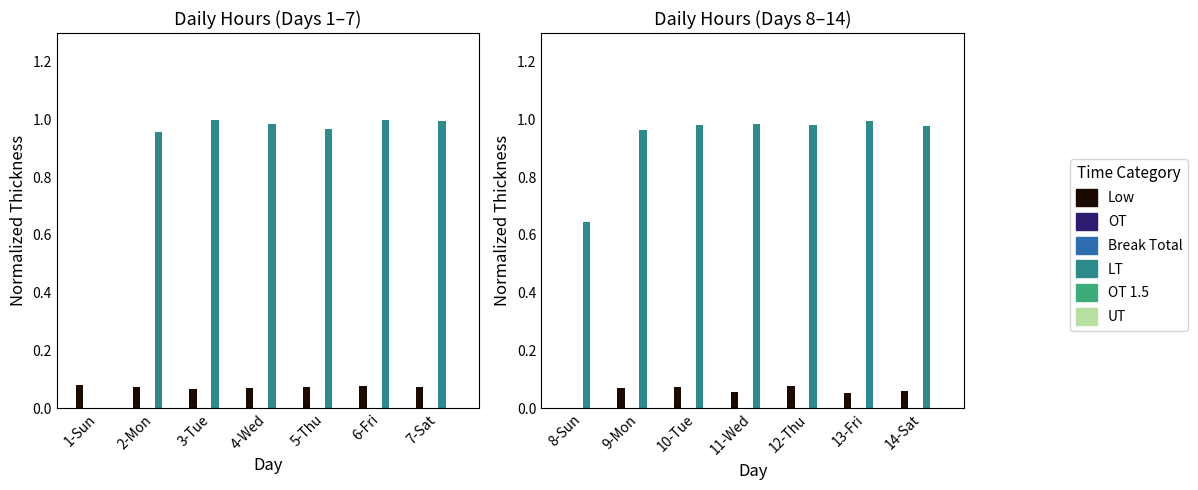

Is the value of LT at 10-Tue greater than the value of Low at 8-Sun?

Yes